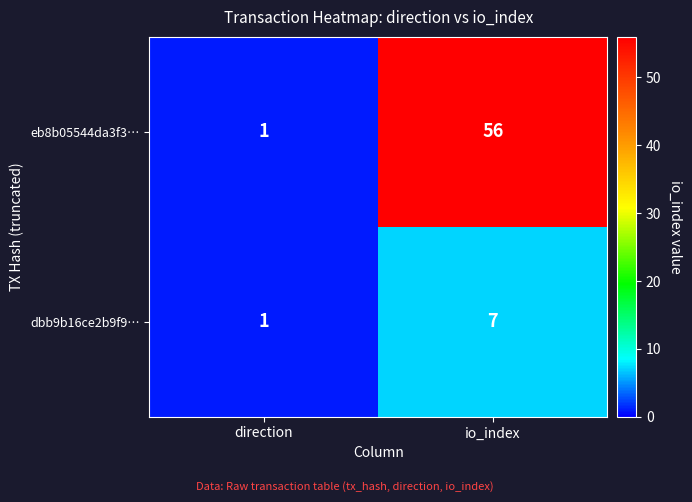

Rank the series at io_index from lowest to highest value.

dbb9b16ce2b9f9…, eb8b05544da3f3…